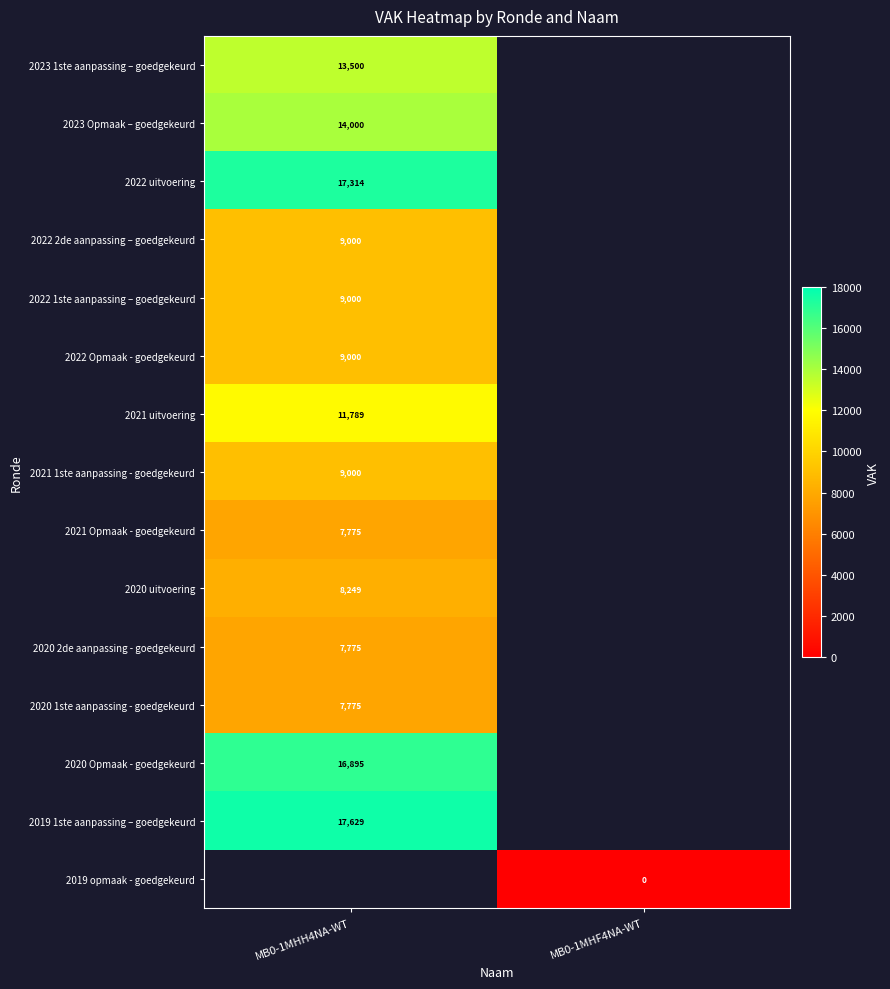

True or false: 2022 Opmaak - goedgekeurd has a value of 12086 at MB0-1MHH4NA-WT.

False